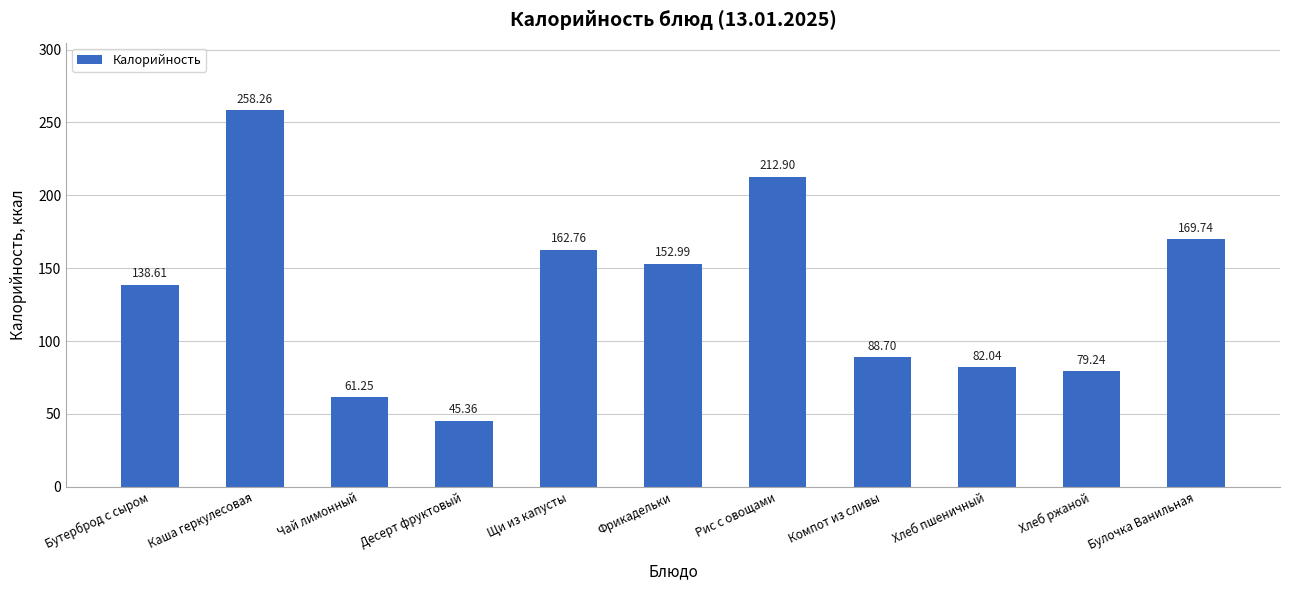

What is the maximum value shown in the chart?

258.3